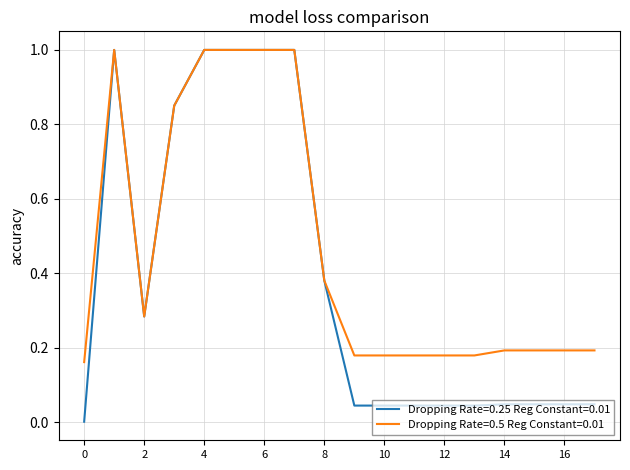

Rank the series by their average value, from lowest to highest.

Dropping Rate=0.25 Reg Constant=0.01, Dropping Rate=0.5 Reg Constant=0.01